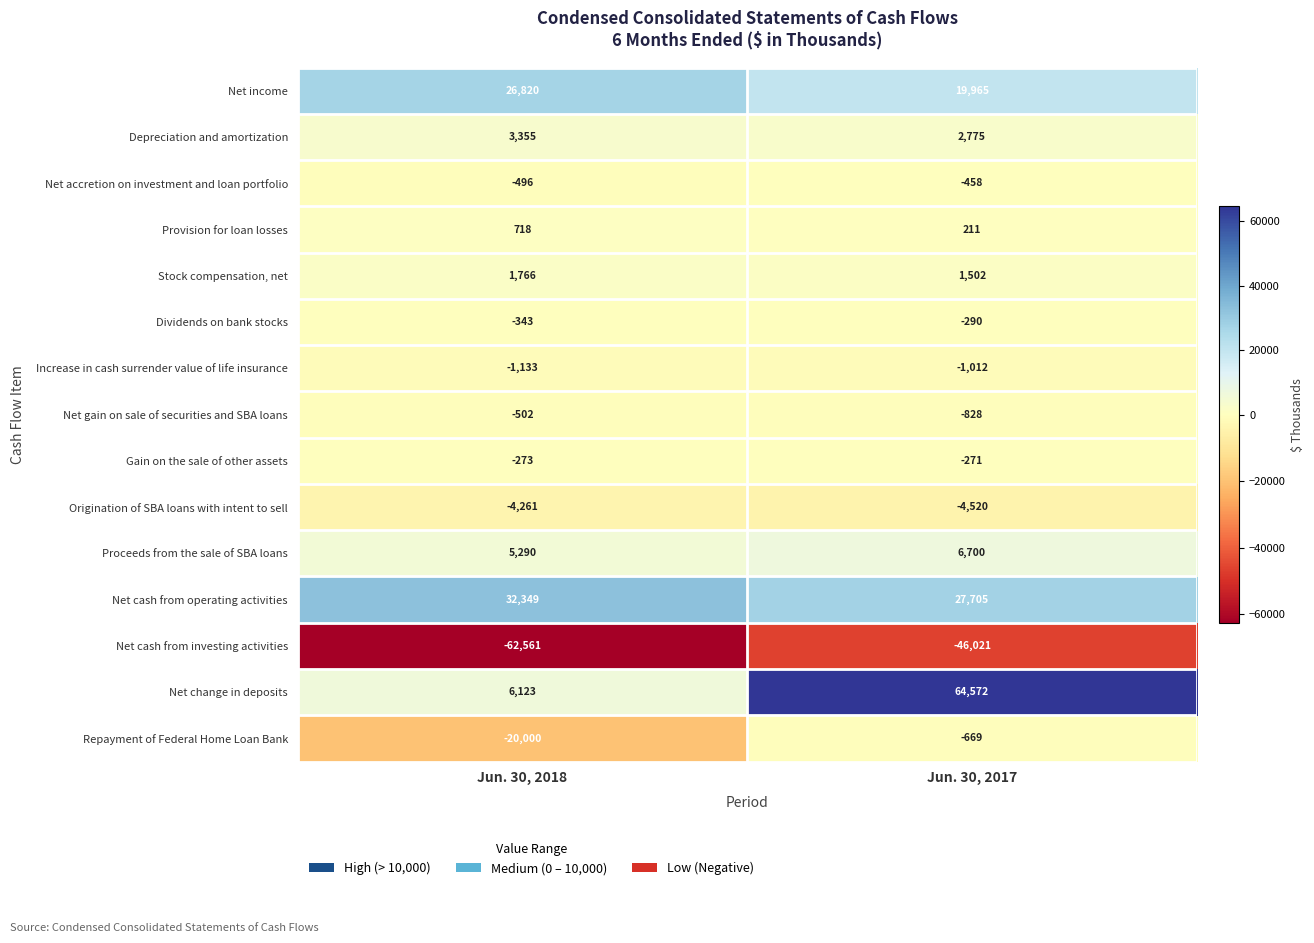

Count the number of data series in this chart.

15